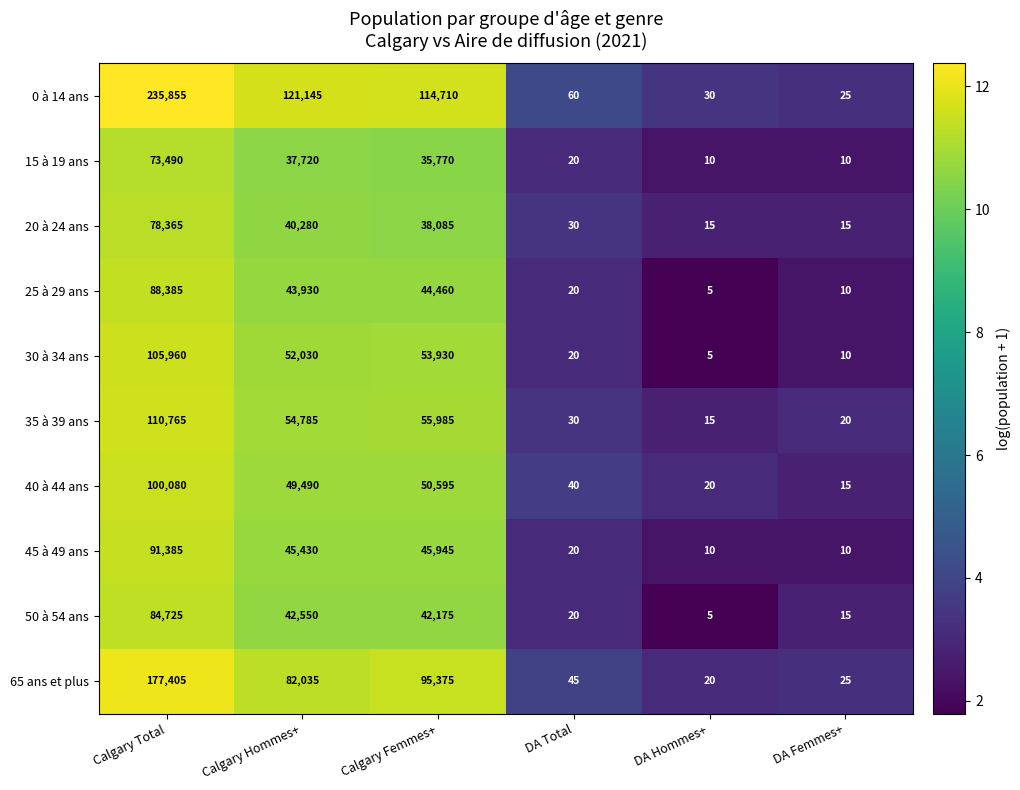

How many distinct data groups are displayed?

10